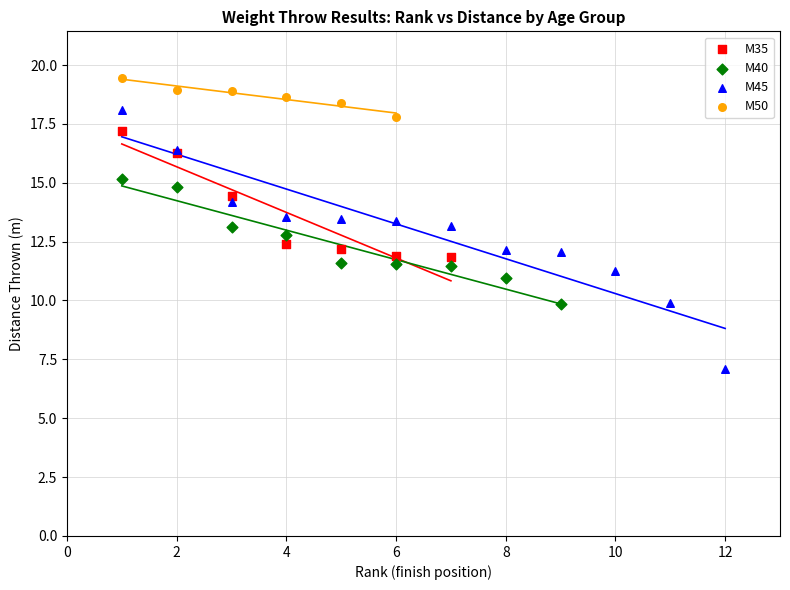

Which series has the largest Y range (max minus min)?

M45